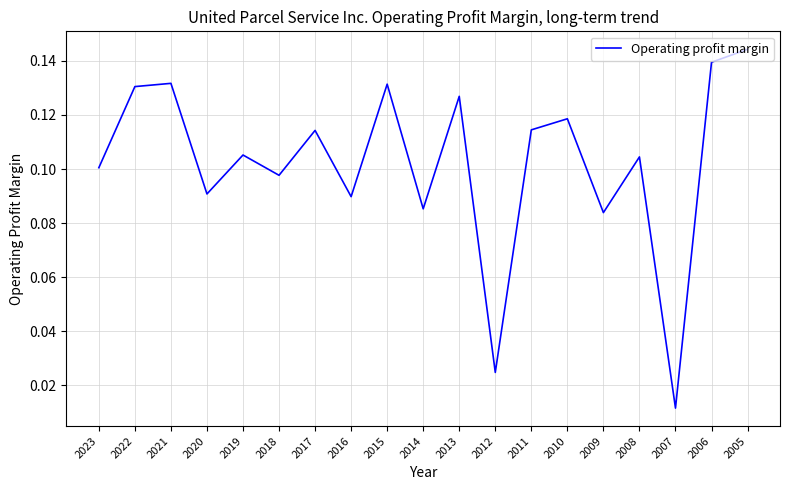

Between 2023 and 2014, which is larger?

2023